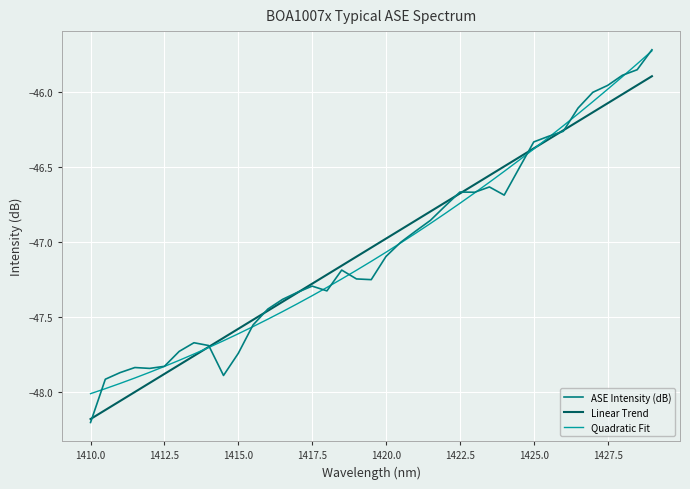

What is the maximum value shown in the chart?

-45.7